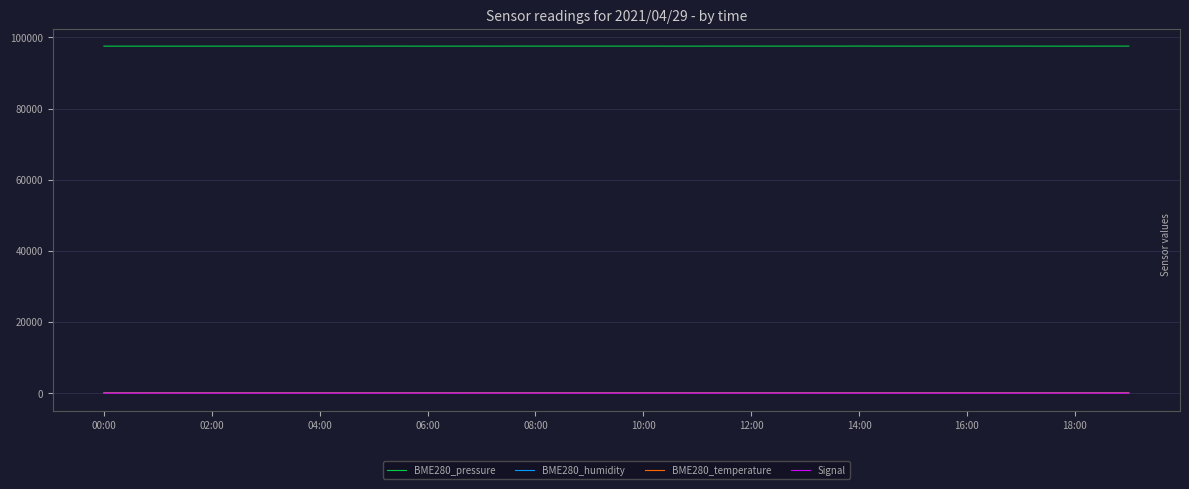

What is the lowest value of the BME280_humidity series?

72.3